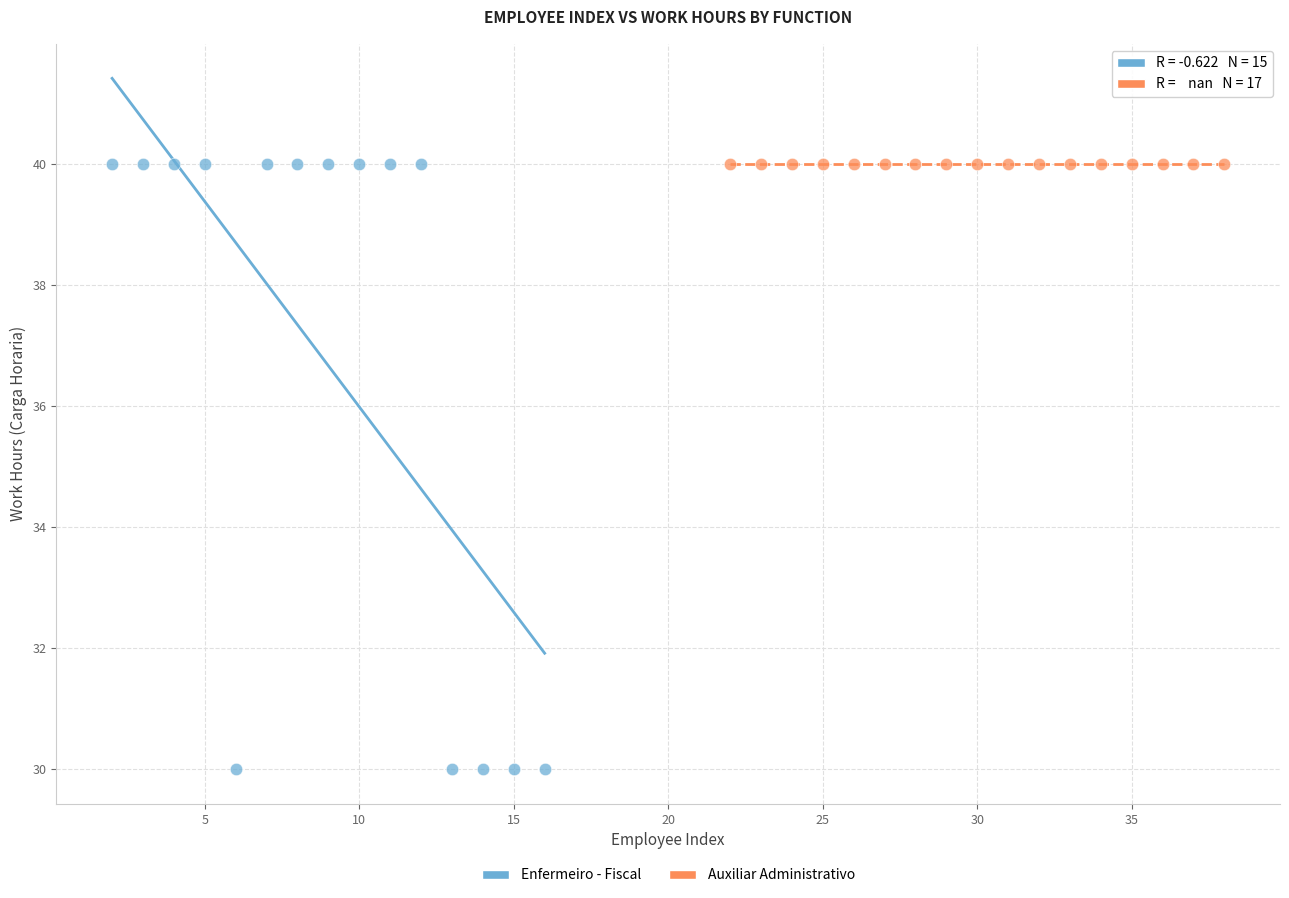

Which series contains the lowest Y value?

Enfermeiro - Fiscal